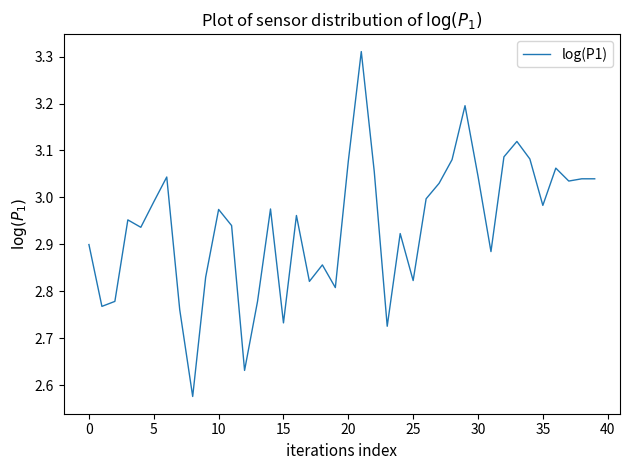

What is the difference between the maximum and minimum values?

0.7